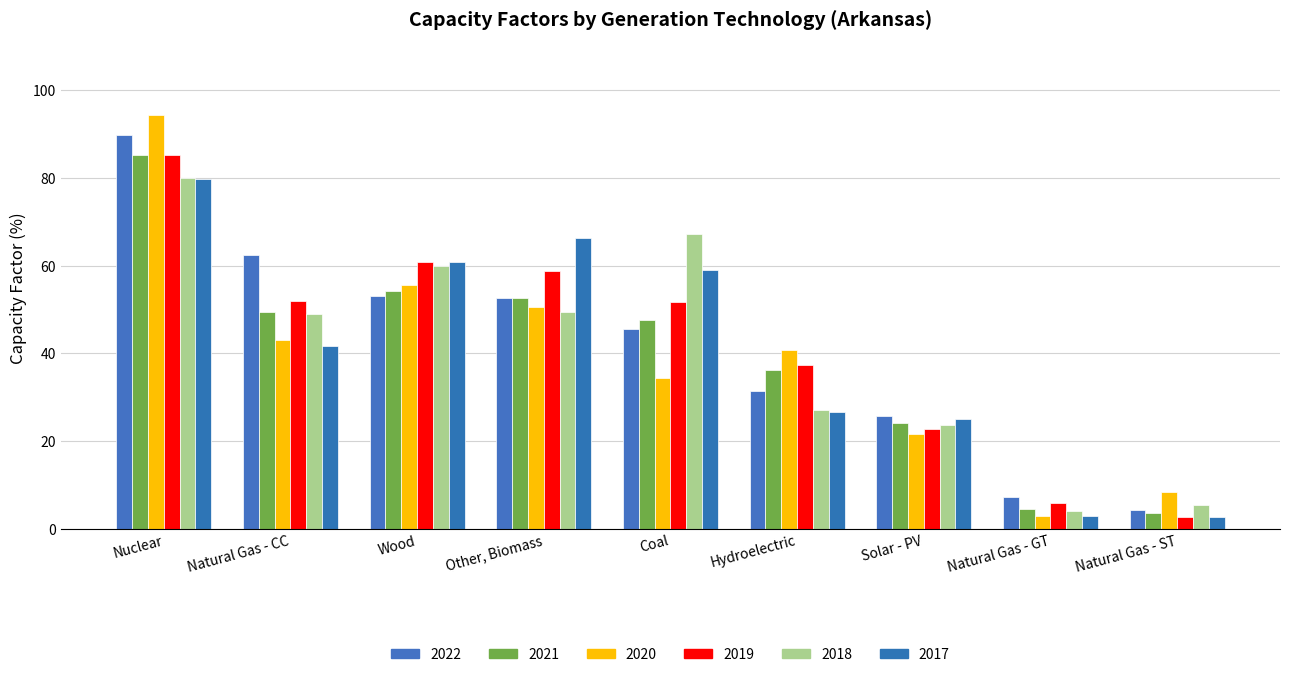

The 2022 series shows 14.9 at Hydroelectric. True or false?

False